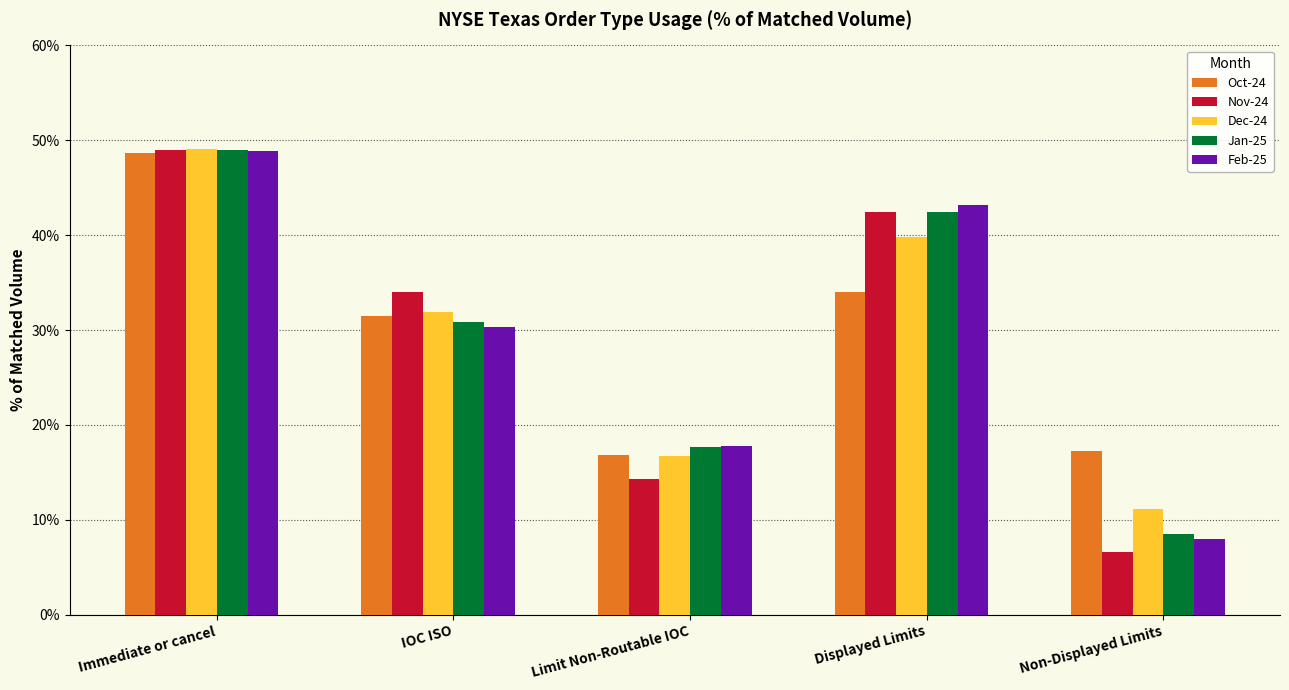

What is the difference between the Feb-25 values at Non-Displayed Limits and Displayed Limits?

35.2